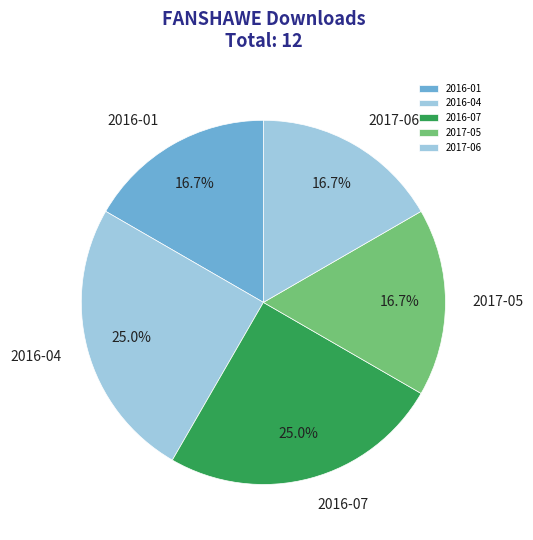

Approximately how many times larger is the value at 2016-07 compared to 2017-06?

1.5